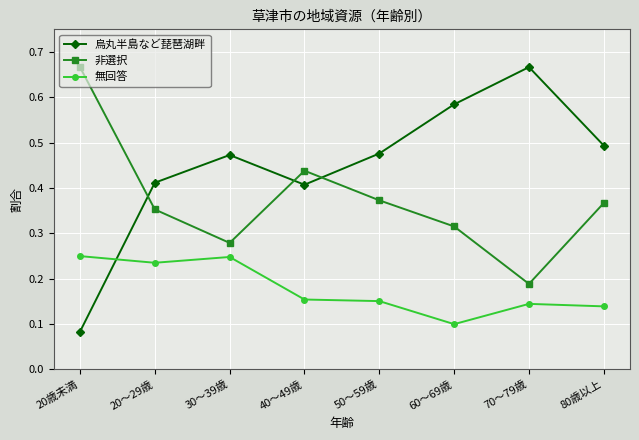

Which series has the largest total across all categories?

烏丸半島など琵琶湖畔